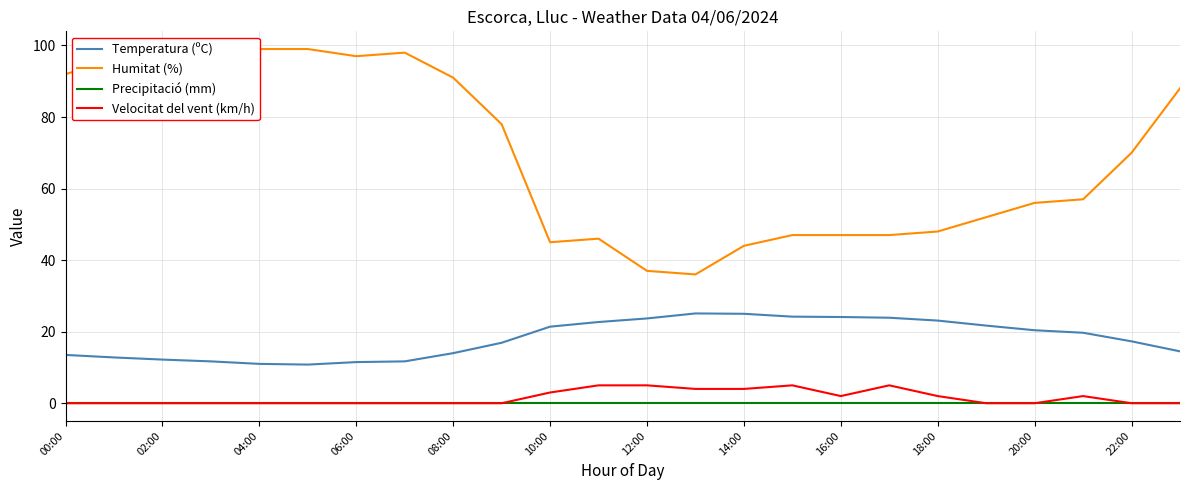

The Temperatura (ºC) series shows 14.1 at 12:00. True or false?

False